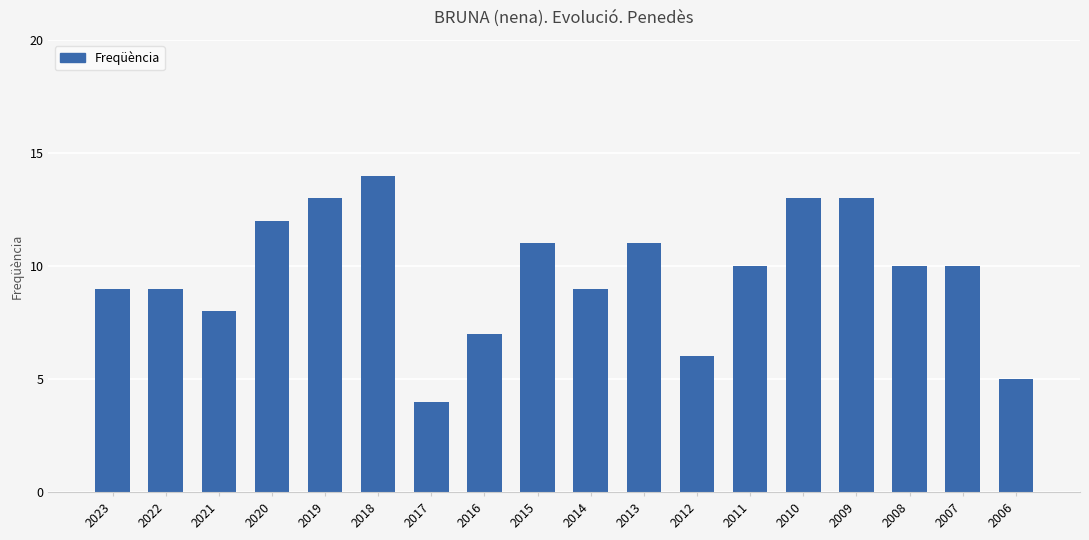

What is the difference between the values at 2010 and 2006?

8